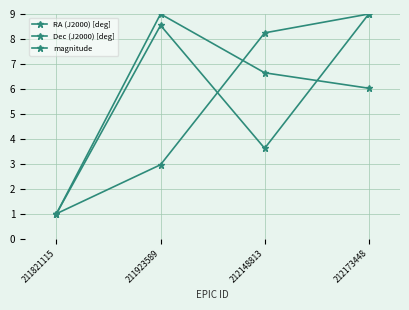

What is the sum of all magnitude values?

22.2